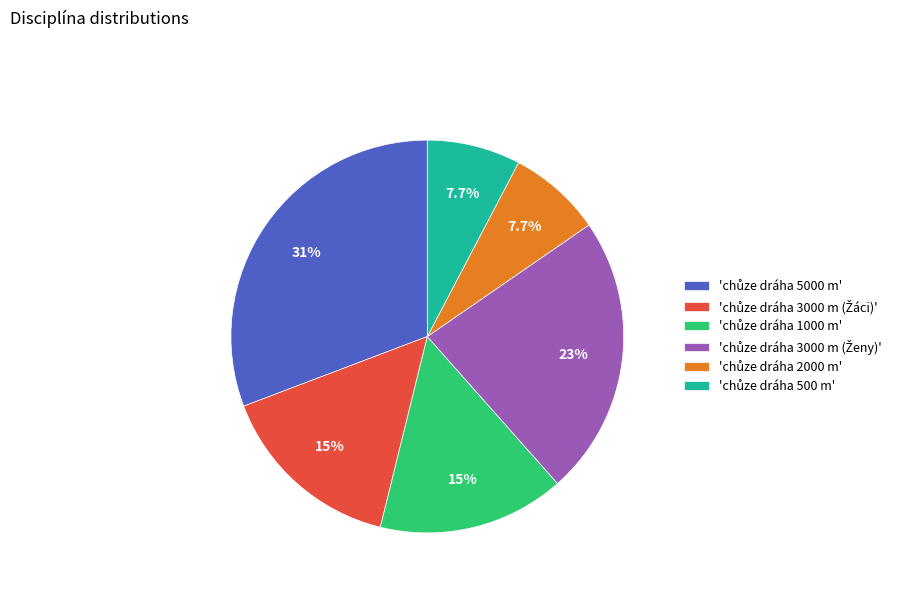

Is there a majority slice in this chart?

No